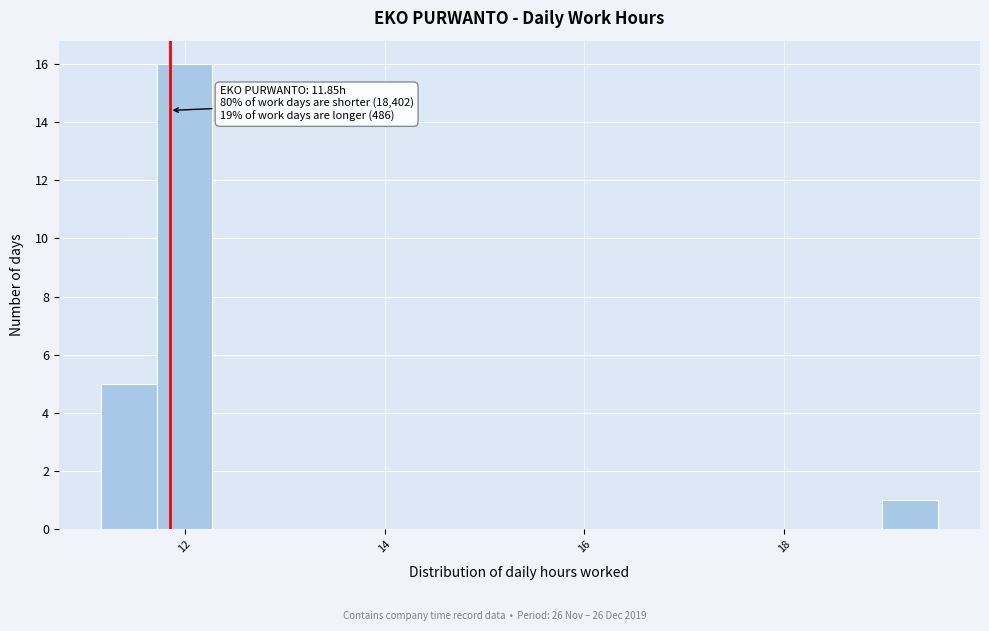

Read against the x-axis, roughly where is the centre of the tallest bar?

12.0